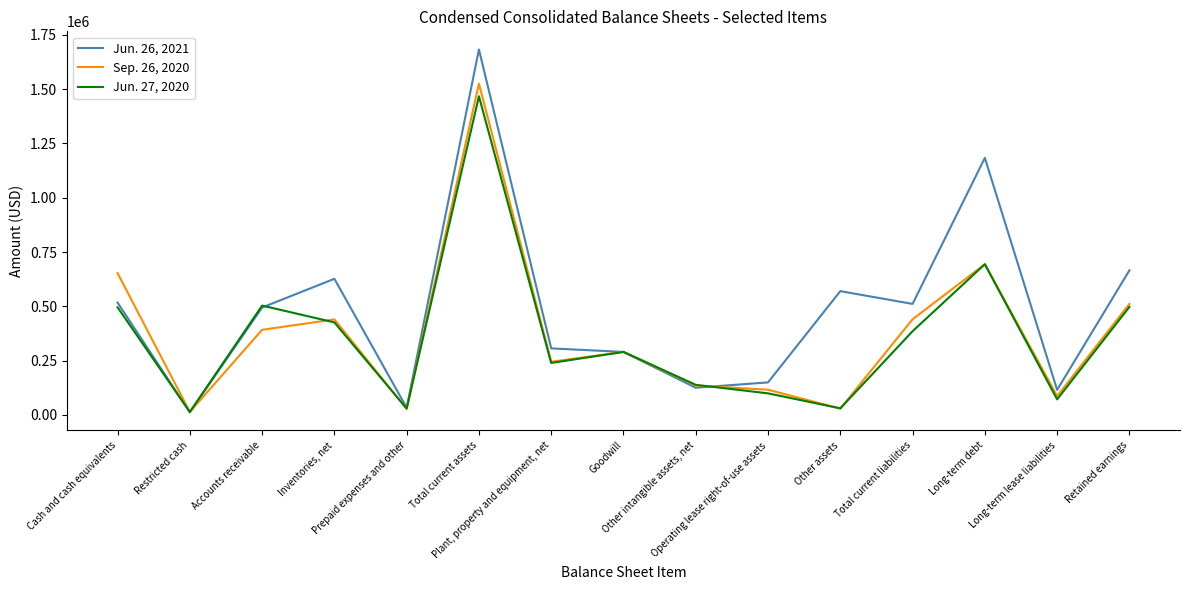

Which series has the largest total across all categories?

Jun. 26, 2021